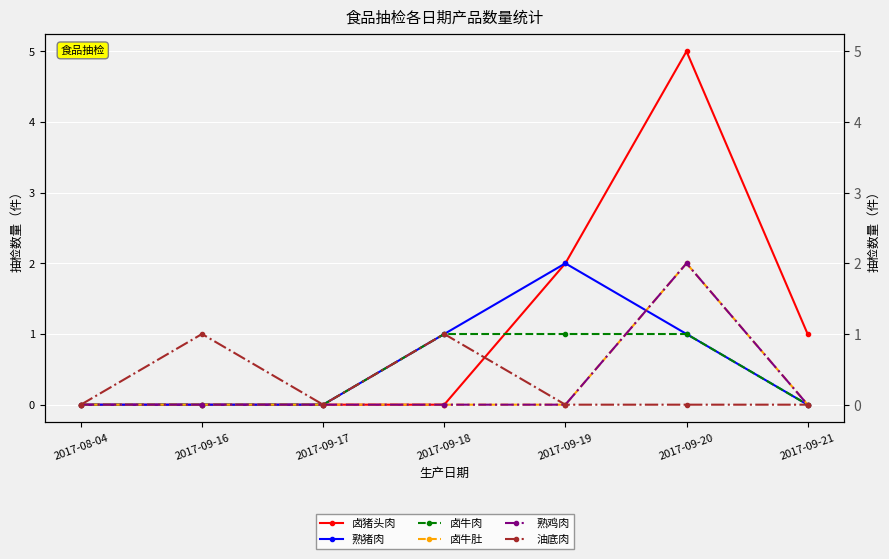

At which category does 卤牛肚 reach its first local peak?

2017-09-20